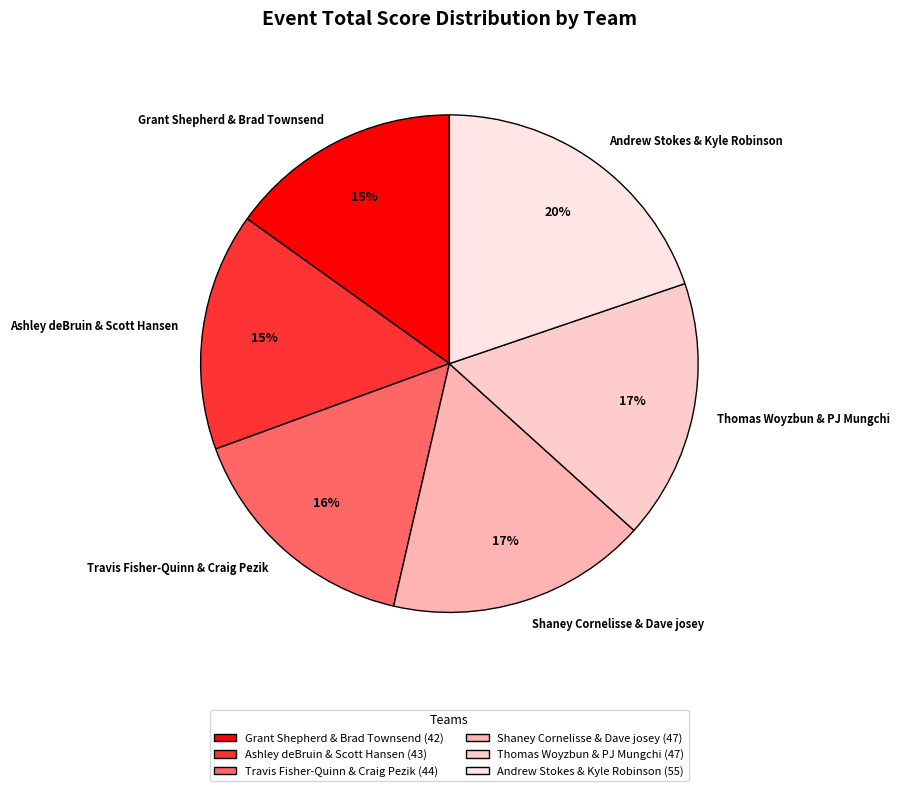

How many slices are in this pie chart?

6